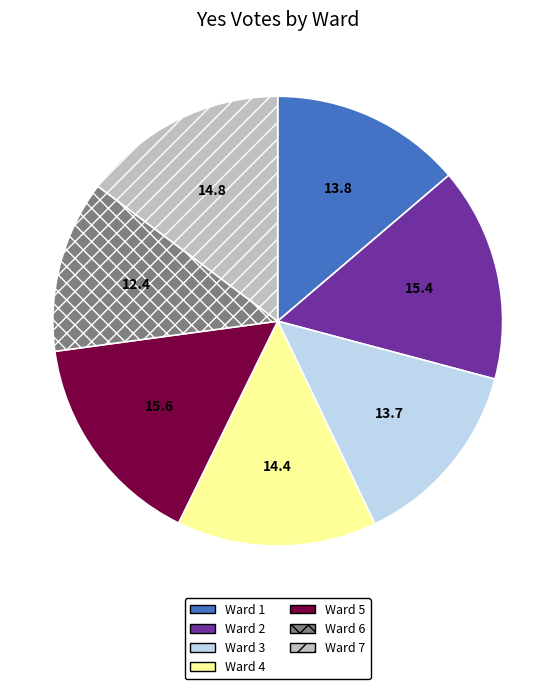

What is the ratio of the value at Ward 6 to the value at Ward 4?

0.9